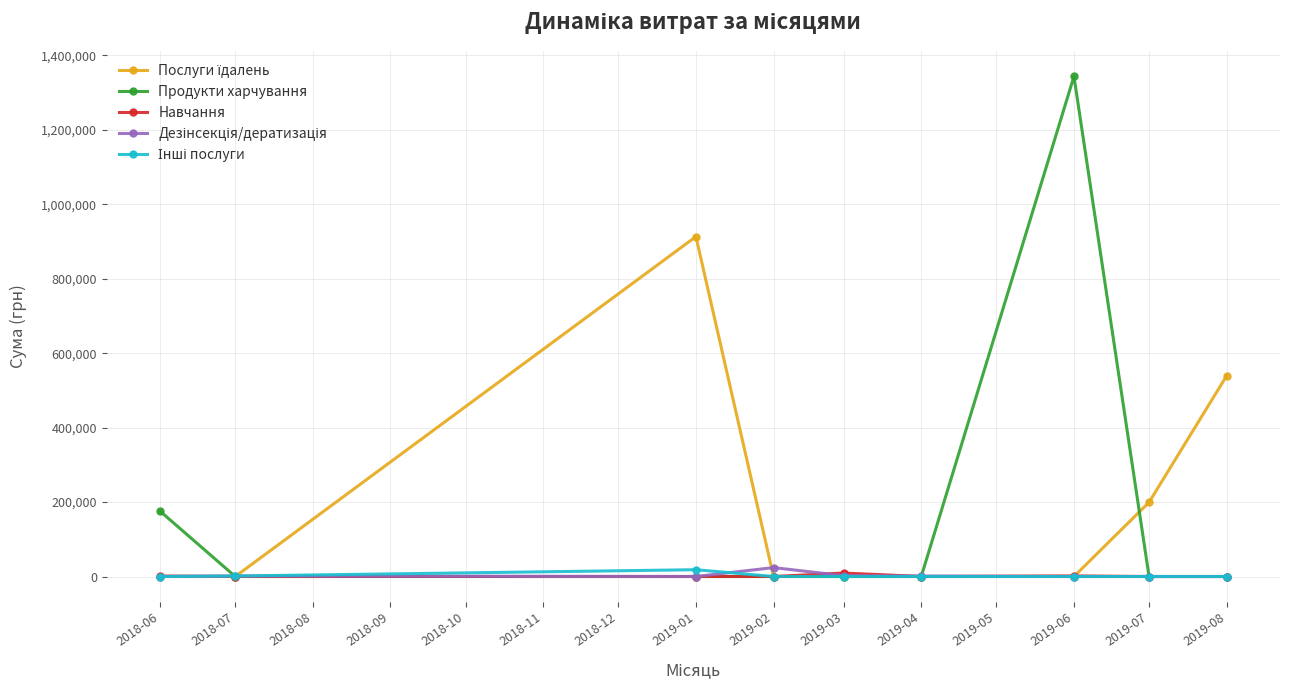

What is the label of the 8th point from the right?

2018-07